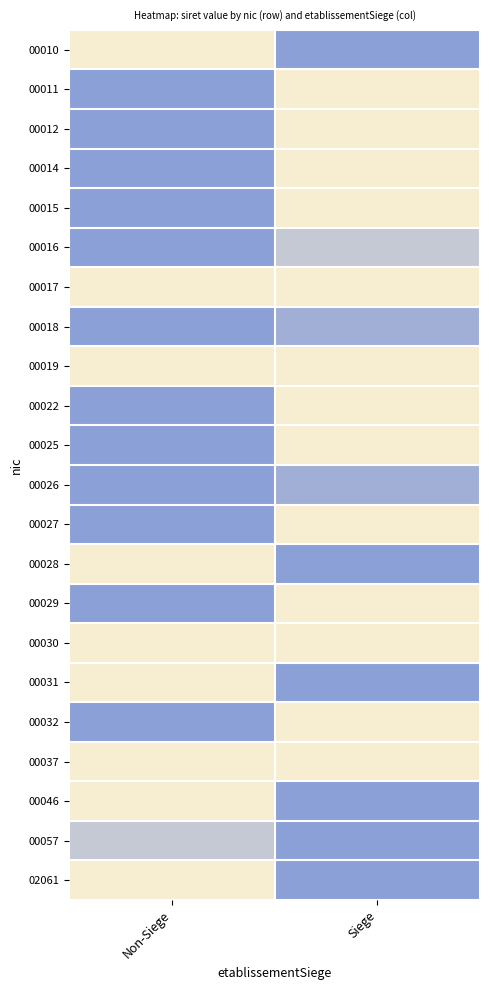

At which category is the sum across all series the highest?

Siege